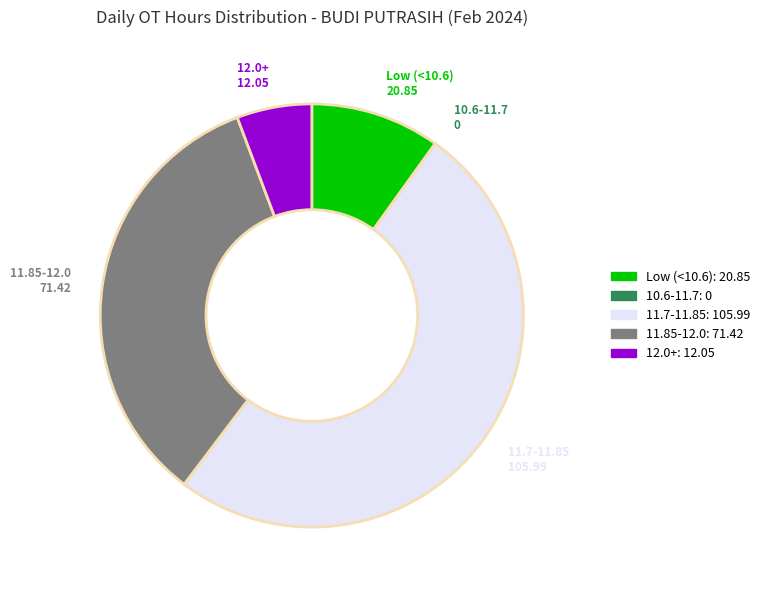

Does any single category account for the majority?

Yes